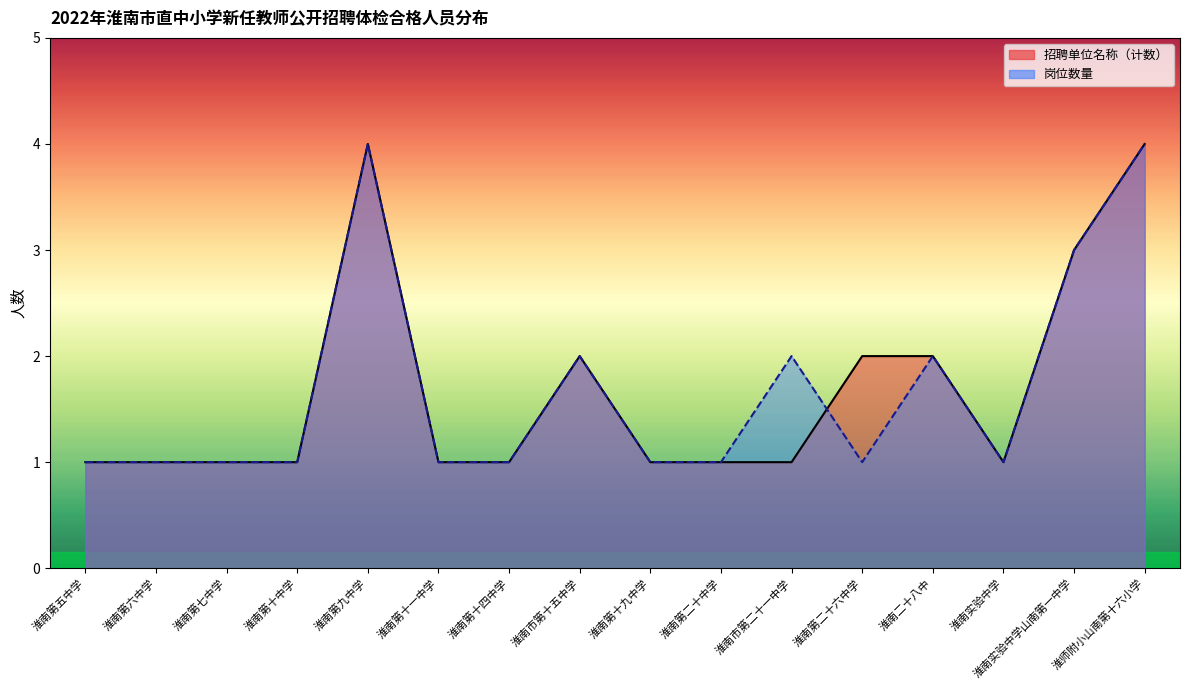

Reading left to right, list all the values displayed in this chart.

招聘单位名称（计数）: 淮南第五中学=1	淮南第六中学=1	淮南第七中学=1	淮南第十中学=1	淮南第九中学=4	淮南第十一中学=1	淮南第十四中学=1	淮南市第十五中学=2	淮南第十九中学=1	淮南第二十中学=1	淮南市第二十一中学=1	淮南第二十六中学=2	淮南二十八中=2	淮南实验中学=1	淮南实验中学山南第一中学=3	淮师附小山南第十六小学=4
岗位数量: 淮南第五中学=1	淮南第六中学=1	淮南第七中学=1	淮南第十中学=1	淮南第九中学=4	淮南第十一中学=1	淮南第十四中学=1	淮南市第十五中学=2	淮南第十九中学=1	淮南第二十中学=1	淮南市第二十一中学=2	淮南第二十六中学=1	淮南二十八中=2	淮南实验中学=1	淮南实验中学山南第一中学=3	淮师附小山南第十六小学=4